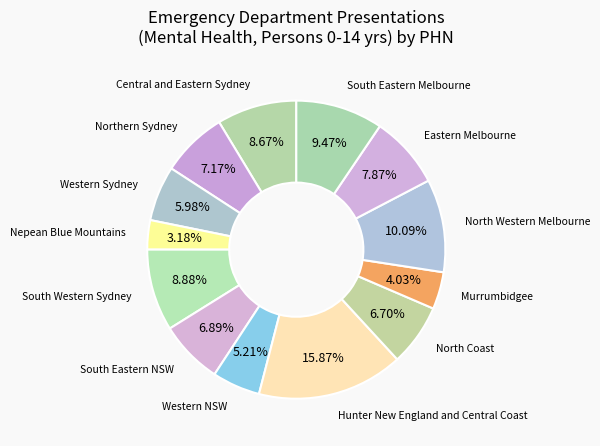

Is it true that Northern Sydney is 19% of the pie?

False